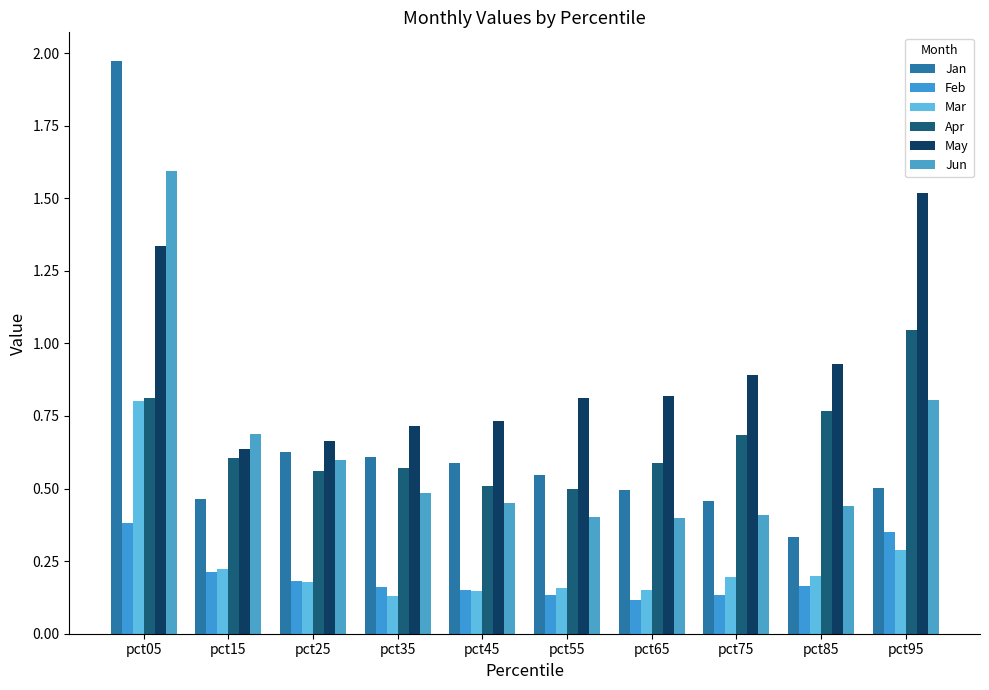

Which series has the widest spread of values?

Jan